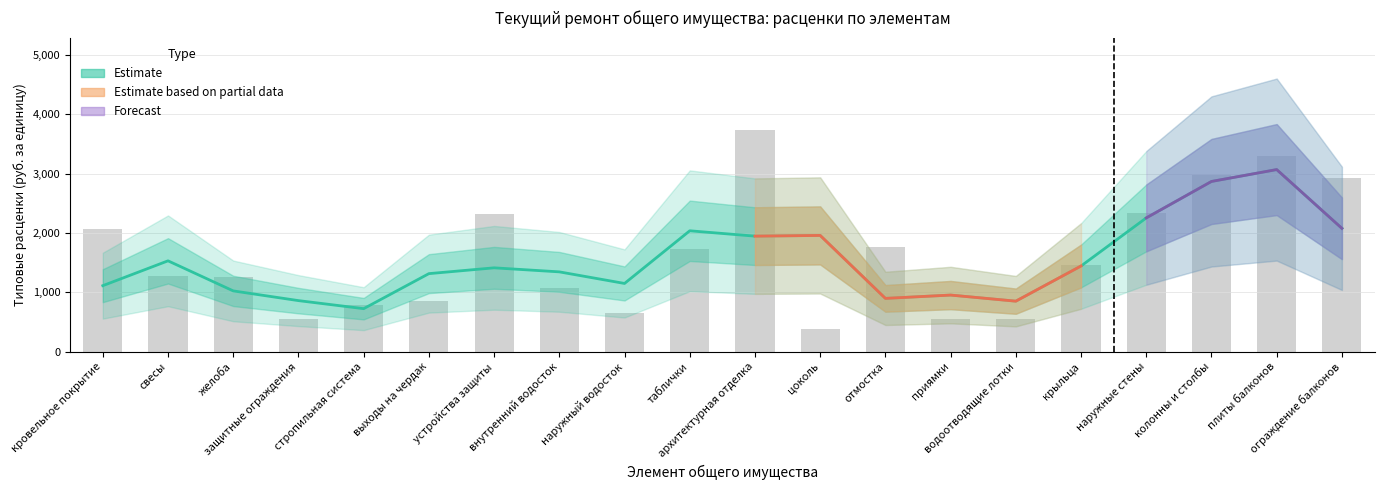

Is it true that Плановый срок equals 3063.5 at колонны и столбы?

False